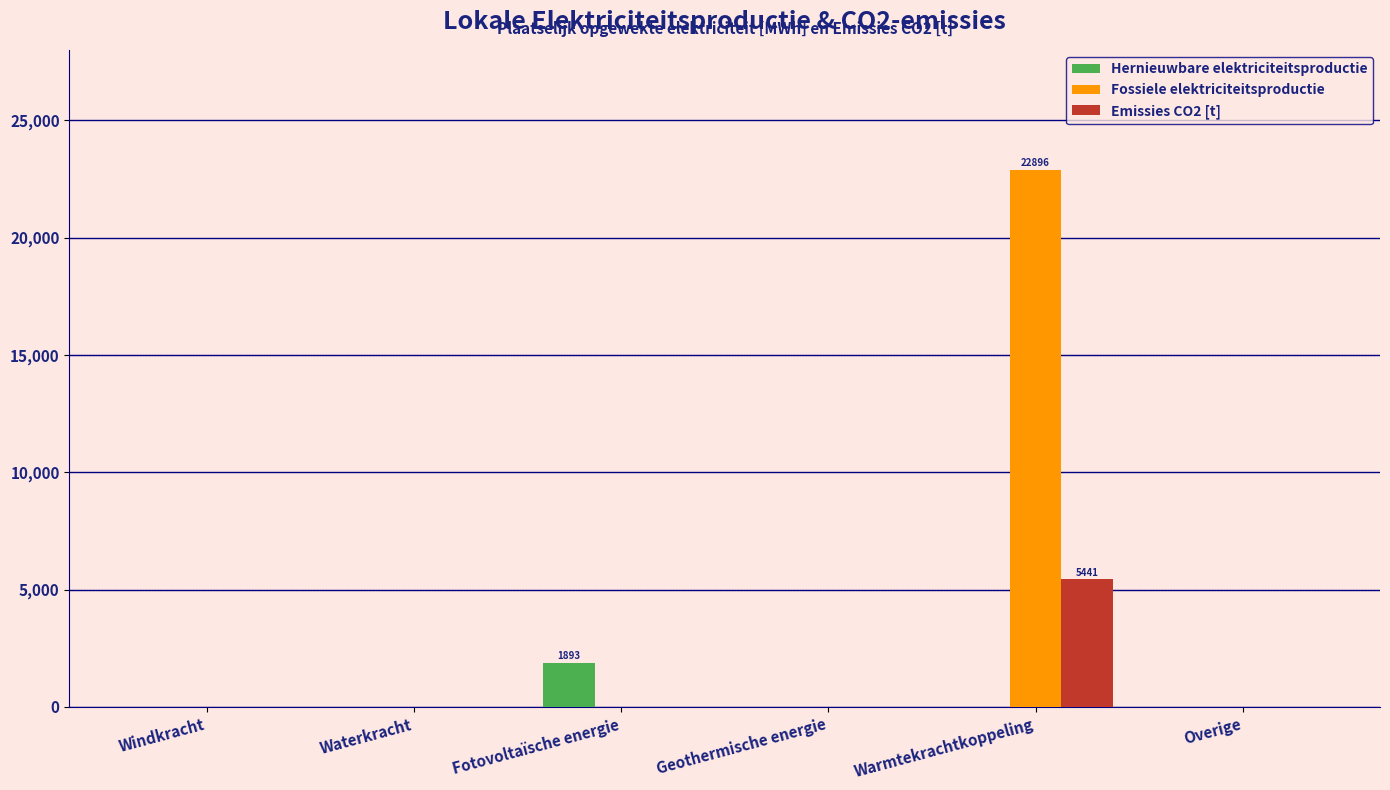

What is the total value across all series at Fotovoltaïsche energie?

1892.8